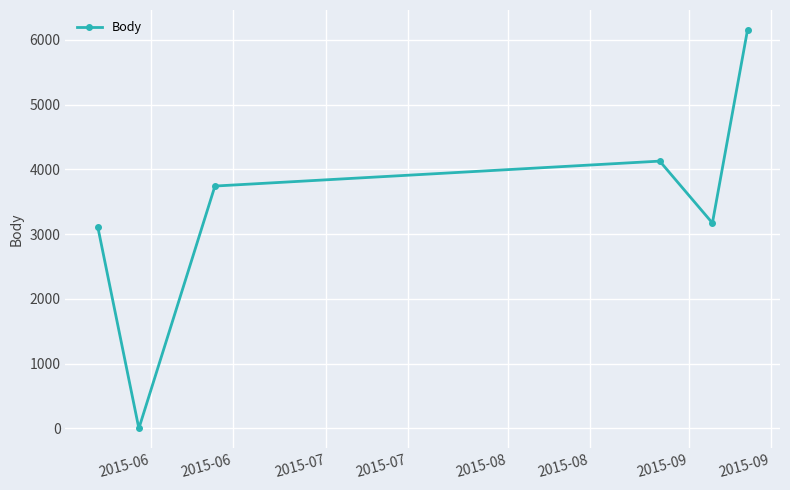

How many lines are shown in the chart?

1